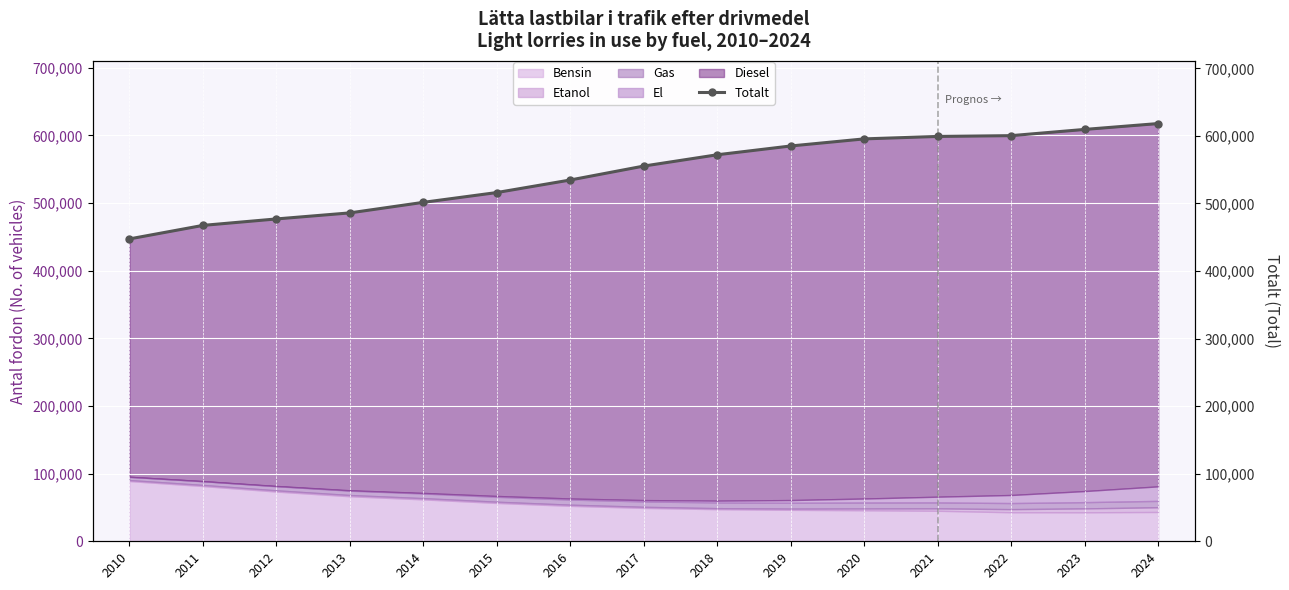

What is the difference between the maximum and second lowest values?

150745